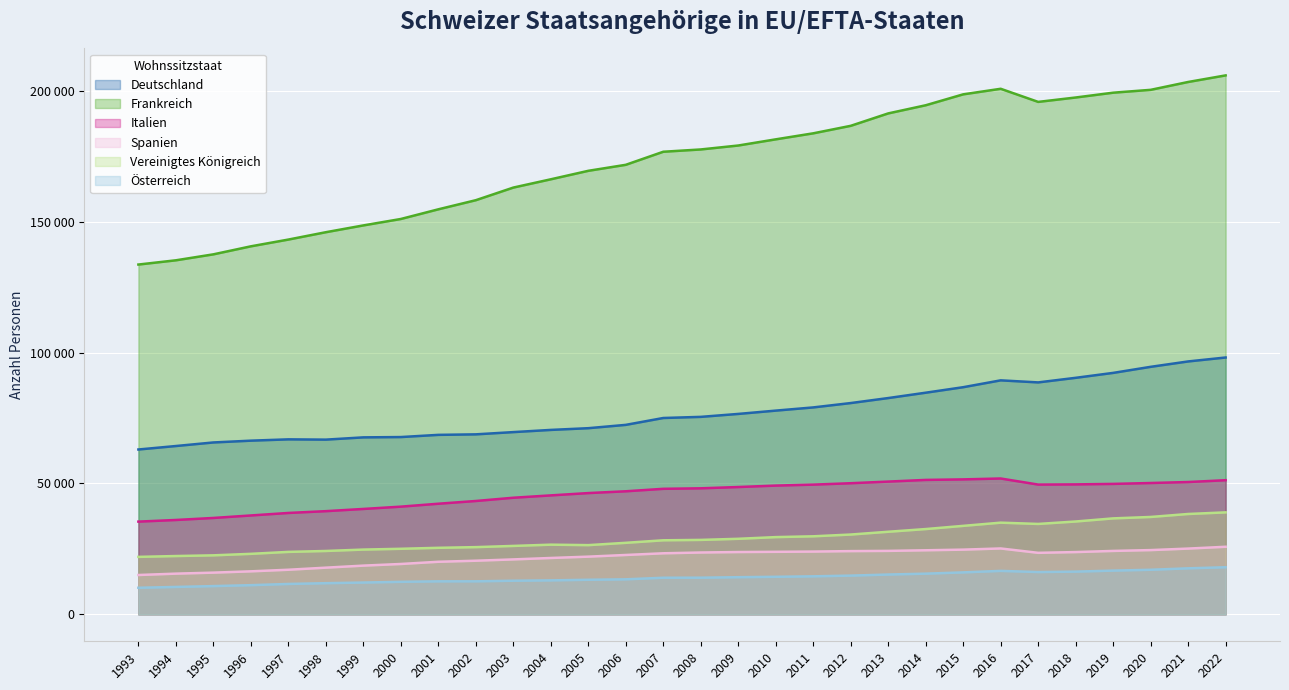

At which category does Deutschland reach its first local valley?

1998